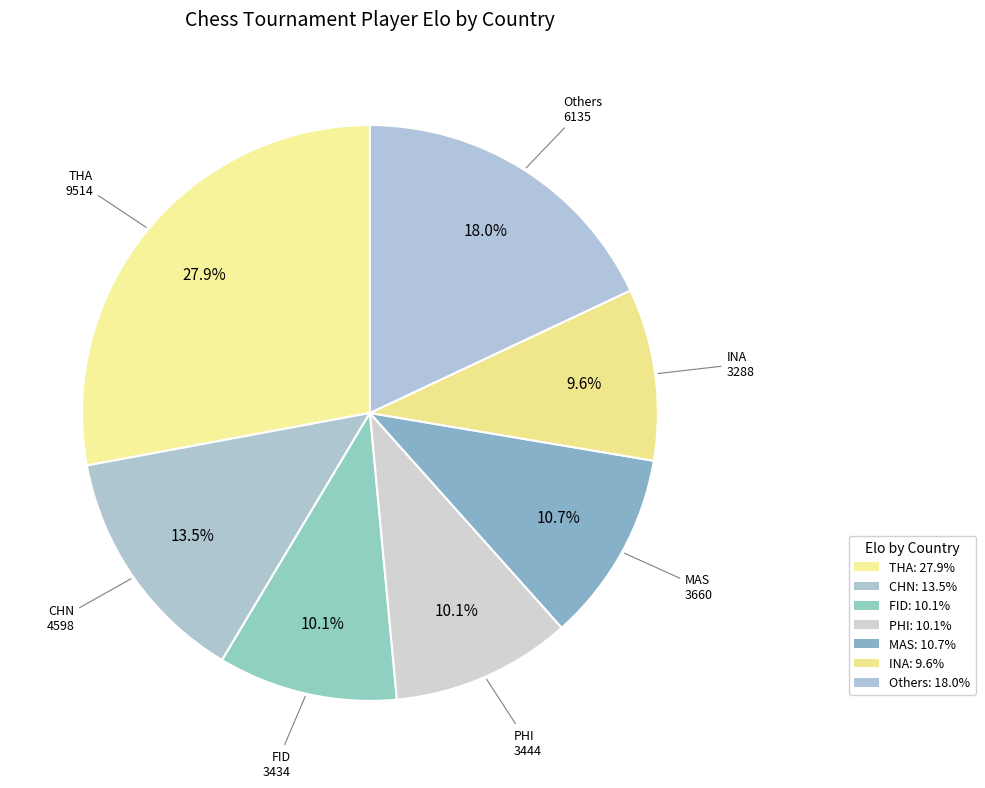

How many slices are in this pie chart?

7